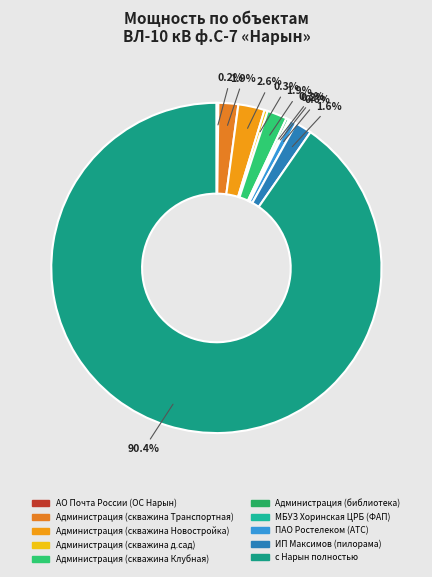

What is the largest slice in the pie chart?

с Нарын полностью